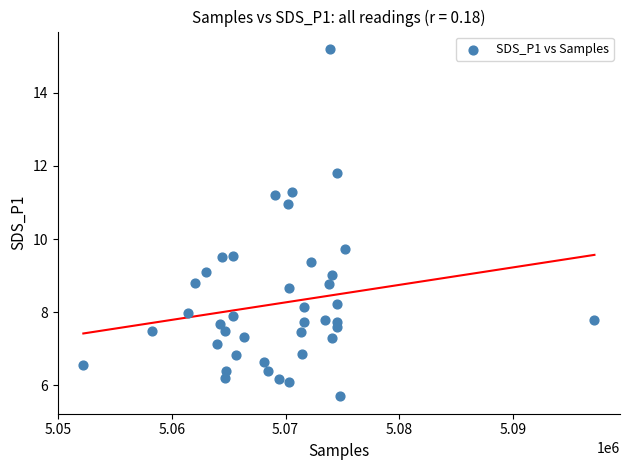

What is the range of Y values (max minus min)?

9.5